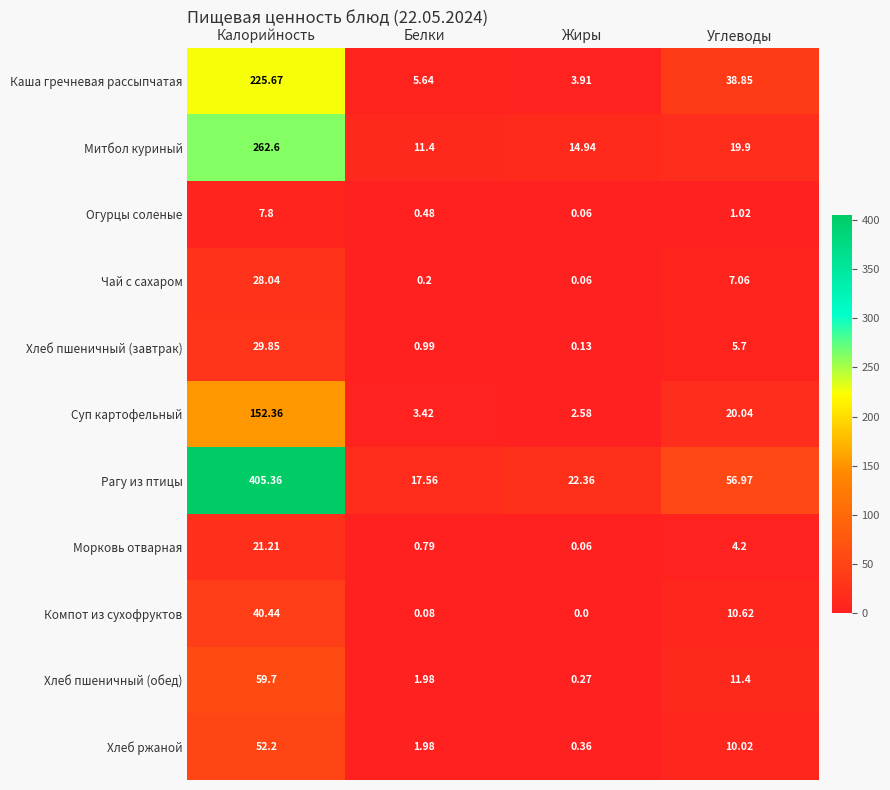

How many values in the Митбол куриный series exceed 19?

2